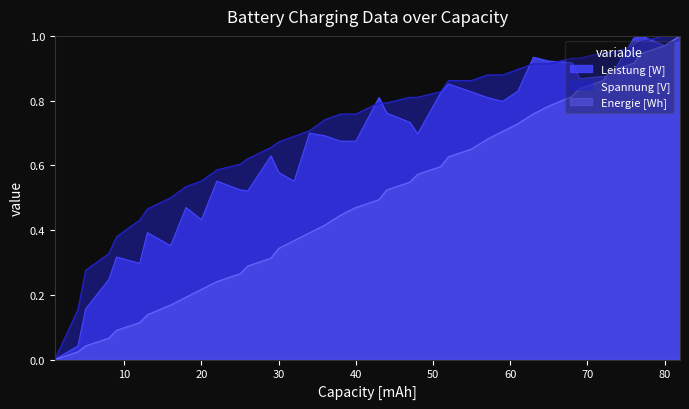

List the labels in order of Spannung [V] value, largest first.

80, 82, 77, 76, 72, 73, 68, 69, 63, 65, 61, 57, 59, 52, 55, 51, 47, 48, 43, 44, 38, 40, 36, 34, 32, 30, 29, 26, 25, 22, 20, 18, 16, 13, 12, 9, 8, 5, 4, 1